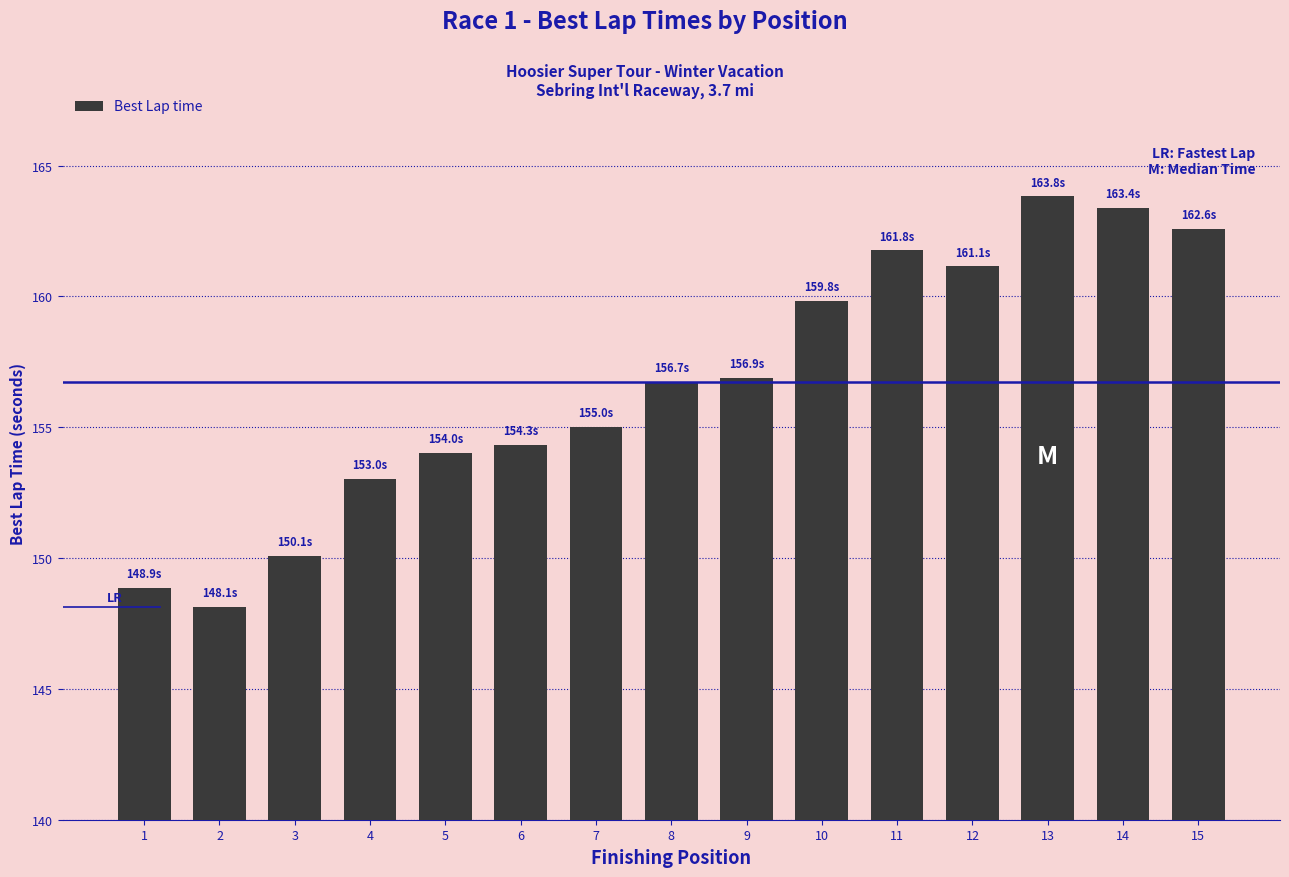

The chart shows a value of 262.4 at 2. True or false?

False